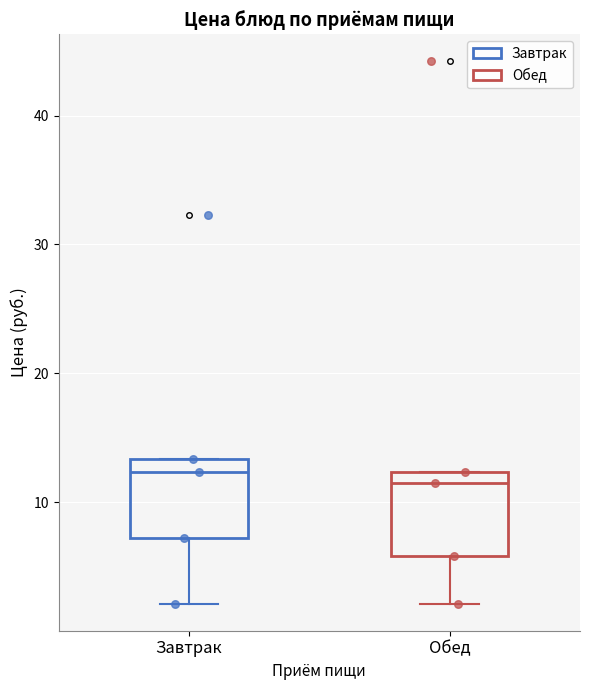

Reading left to right, transcribe this box plot: for each box, give where its median line is, the range the box spans, and where its two whiskers end, as read against the y-axis. The values are not printed on the chart, so give them approximately, as read against the axis.

Завтрак: median 12, box 7 to 13, whiskers 2 to 13
Обед: median 11, box 6 to 12, whiskers 2 to 12